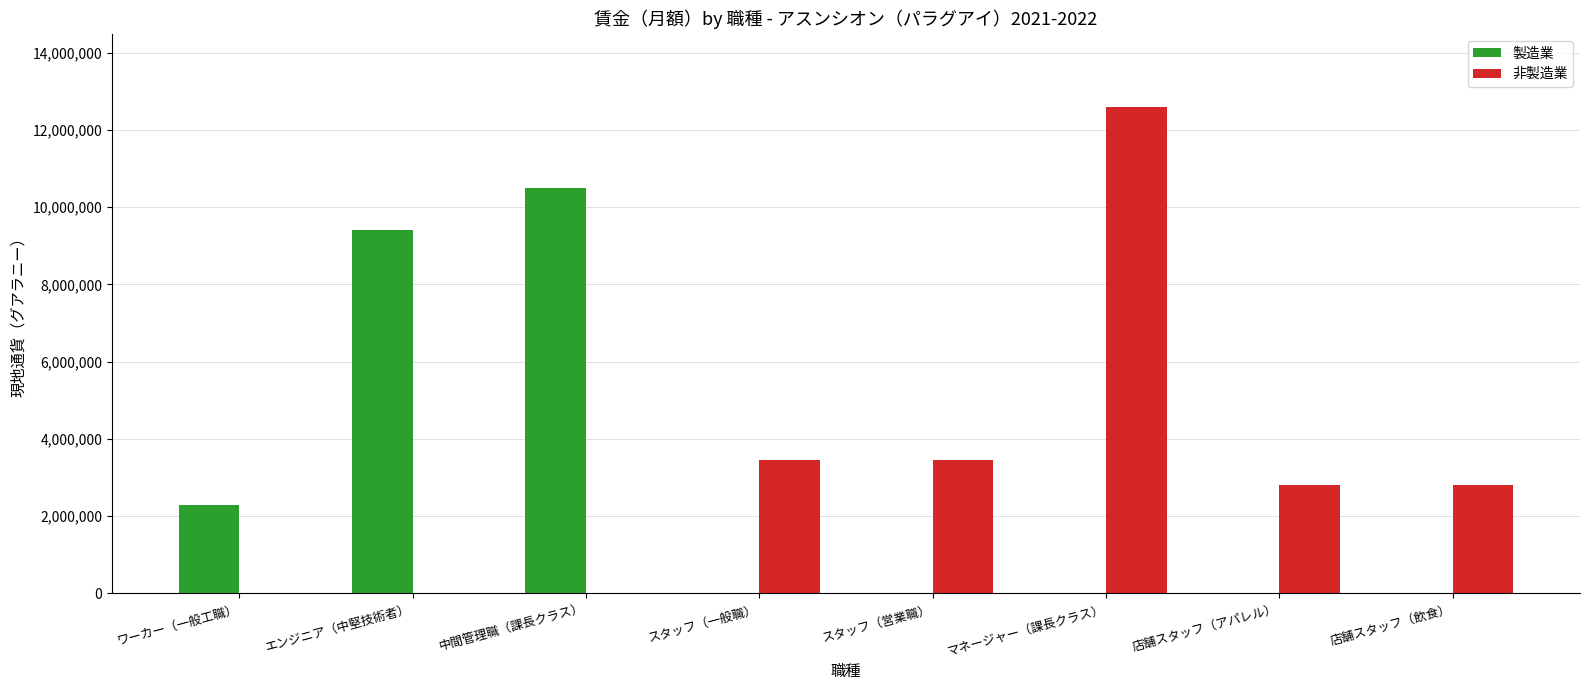

At which category does the chart reach its peak across all series?

マネージャー（課長クラス）